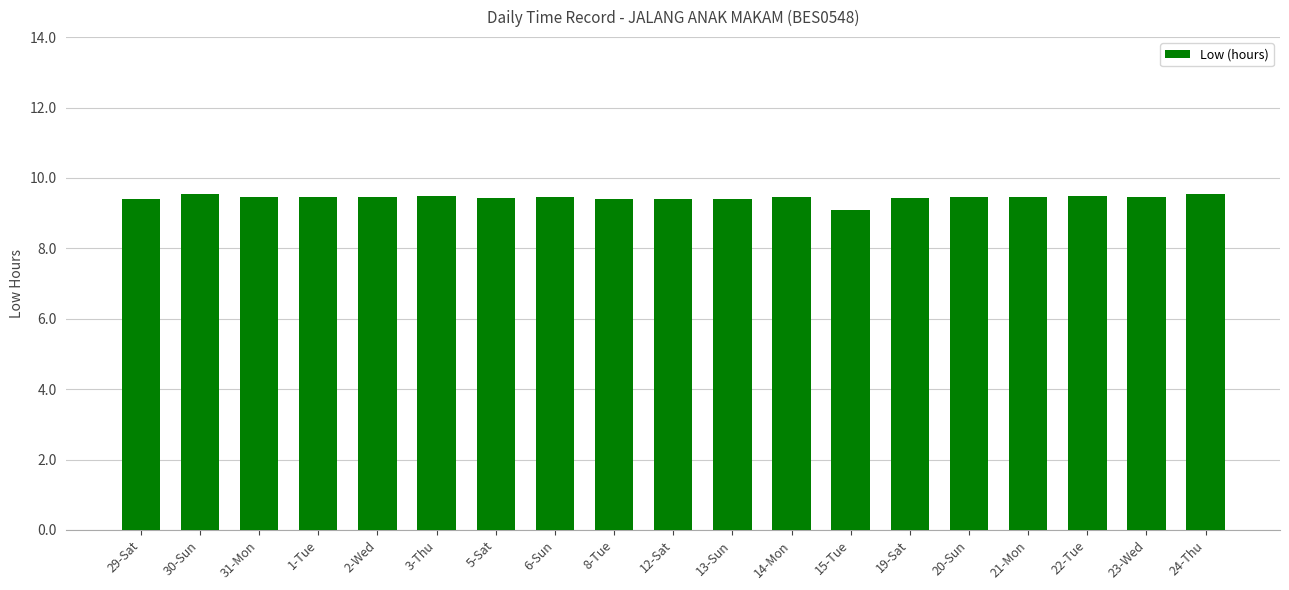

The value at 23-Wed is 9.5. True or false?

True